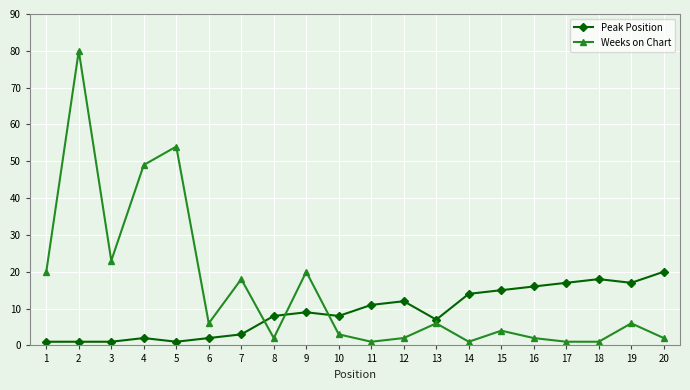

Which series has the widest spread of values?

Weeks on Chart